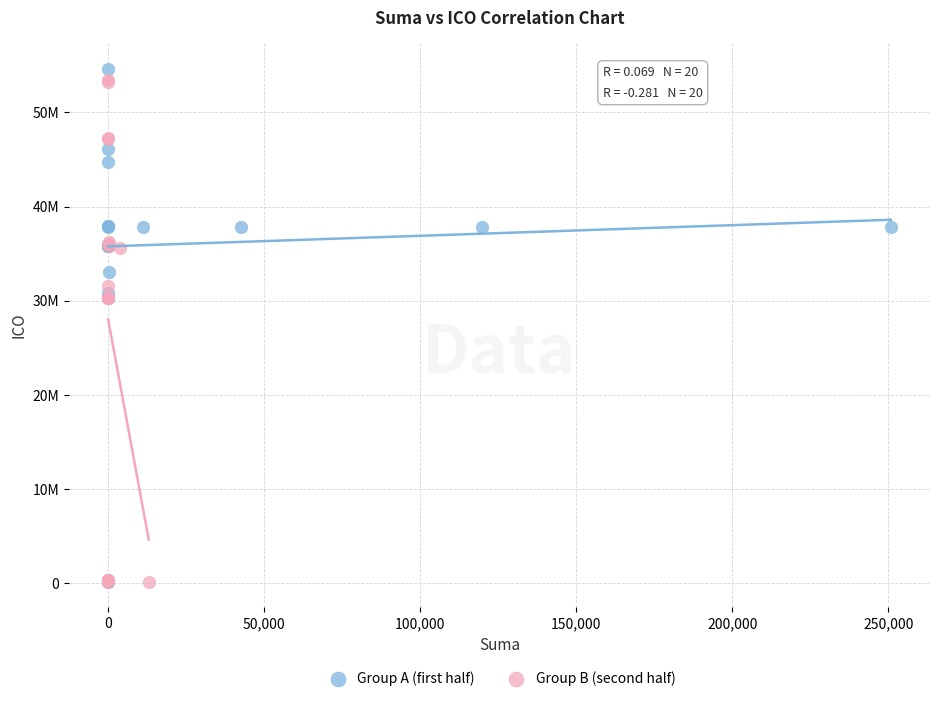

What are all the series names shown in the legend?

Group A (first half), Group B (second half)